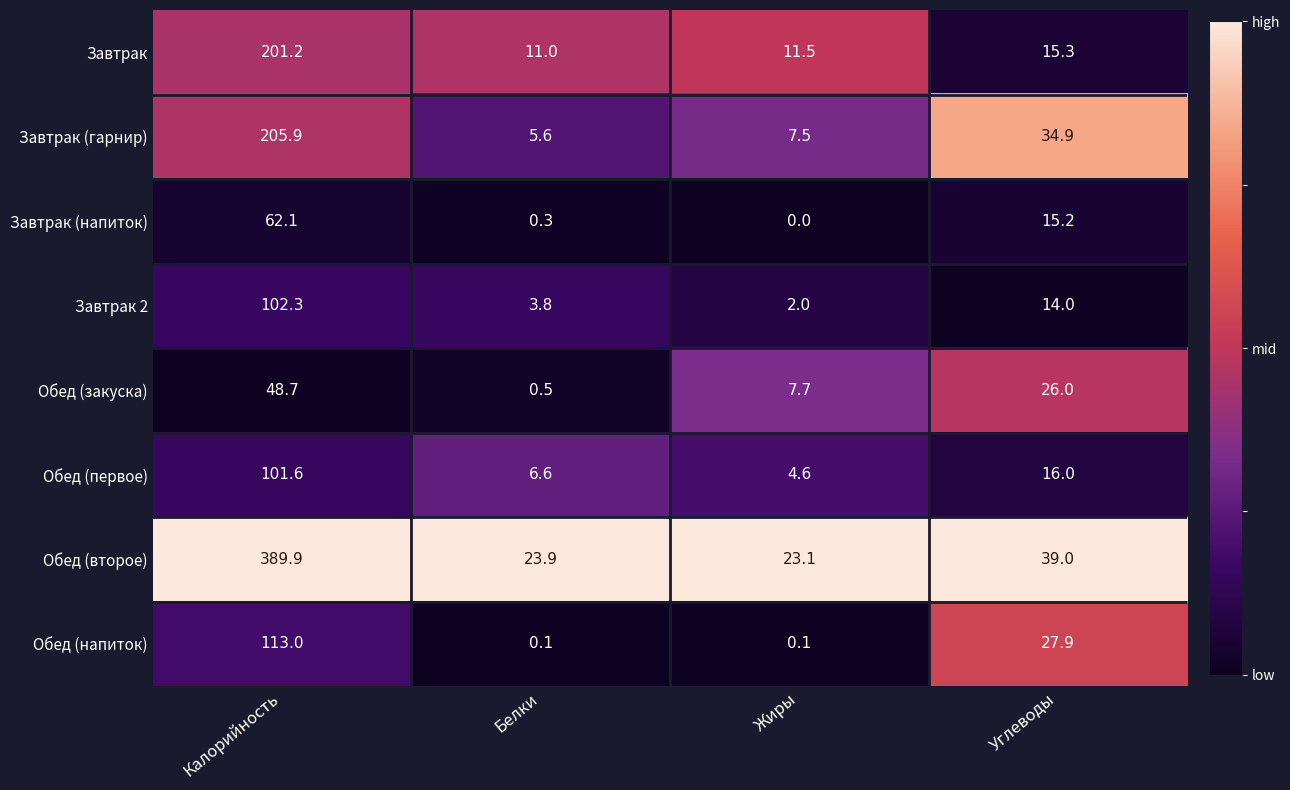

What is the highest value of the Обед (второе) series?

389.9